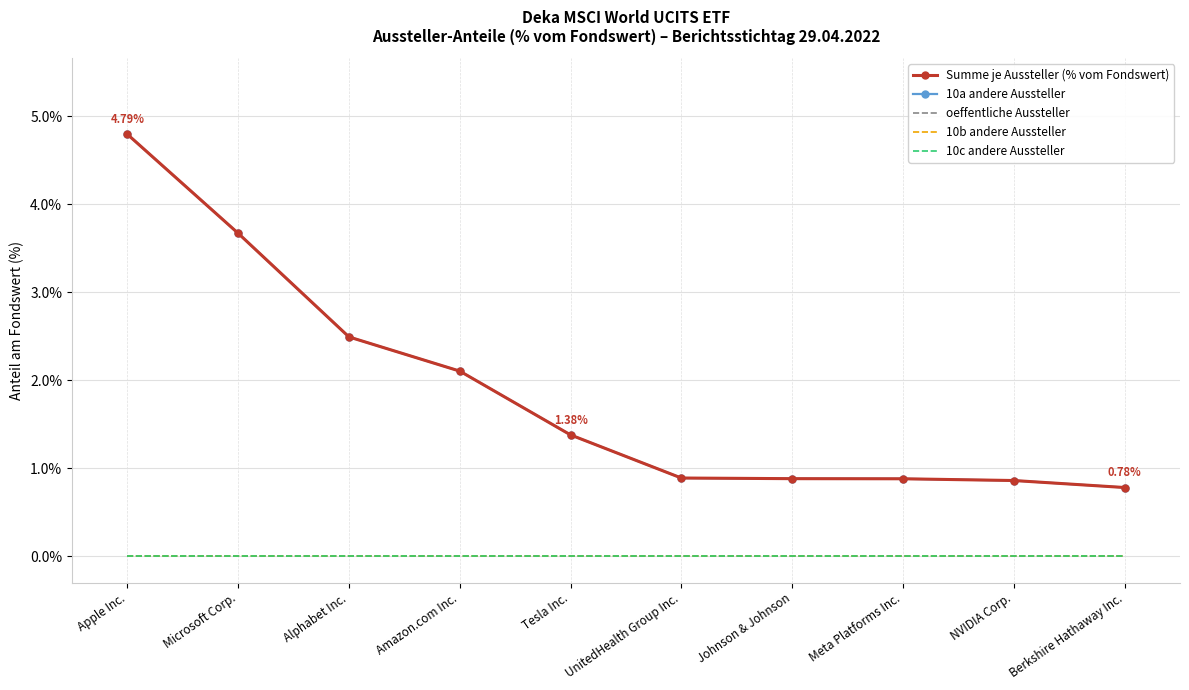

Rank the series at NVIDIA Corp. from lowest to highest value.

oeffentliche Aussteller, 10b andere Aussteller, 10c andere Aussteller, Summe je Aussteller (% vom Fondswert), 10a andere Aussteller